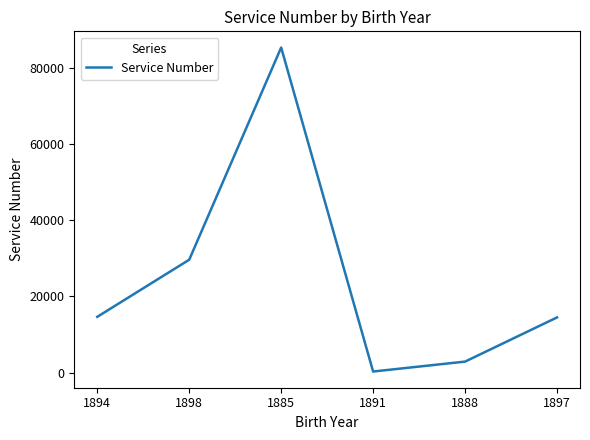

What is the change in value from 1891 to 1888?

+2606